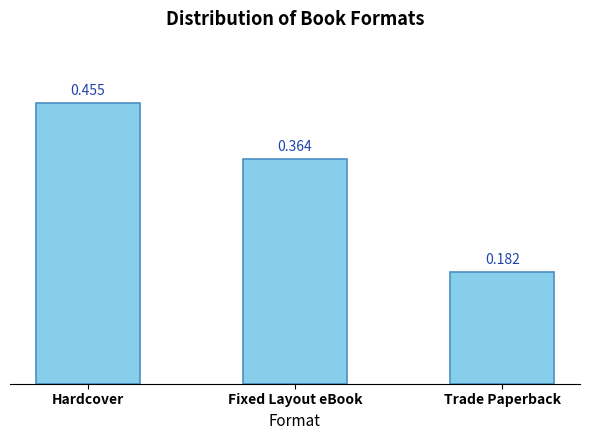

List the labels in order of value, smallest first.

Trade Paperback, Fixed Layout eBook, Hardcover